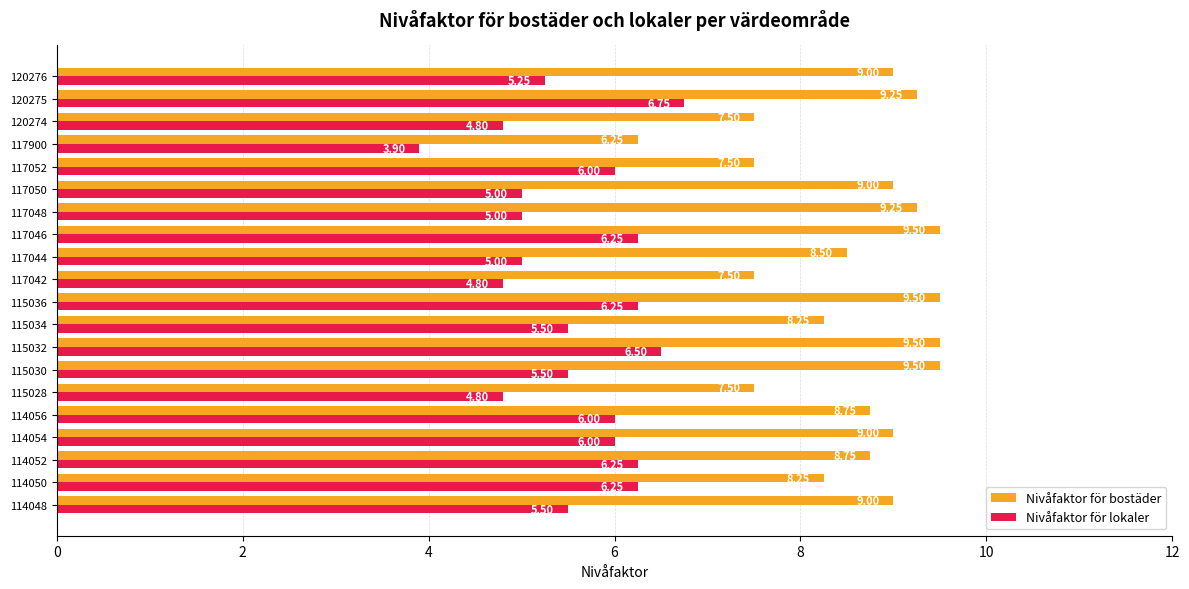

Rank the series by their average value, from lowest to highest.

Nivåfaktor för lokaler, Nivåfaktor för bostäder